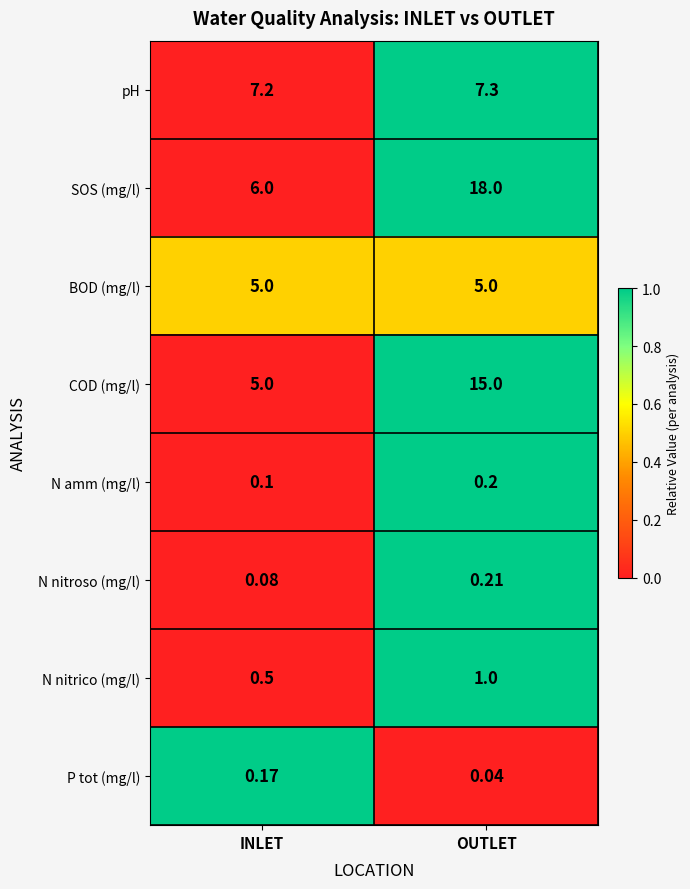

Rank the series by their maximum value, from highest to lowest.

SOS (mg/l), COD (mg/l), pH, BOD (mg/l), N nitrico (mg/l), N nitroso (mg/l), N amm (mg/l), P tot (mg/l)